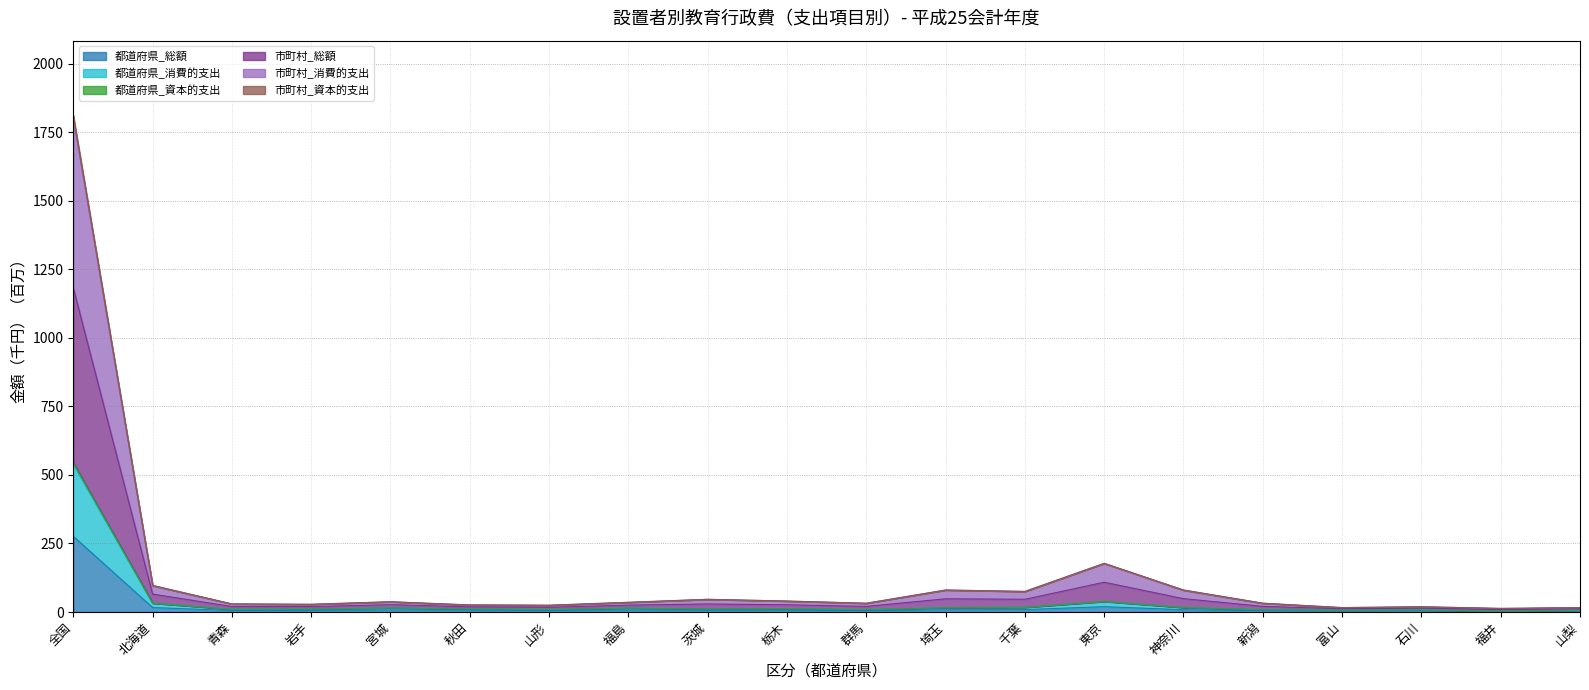

What is the label of the 20th point from the right?

全国